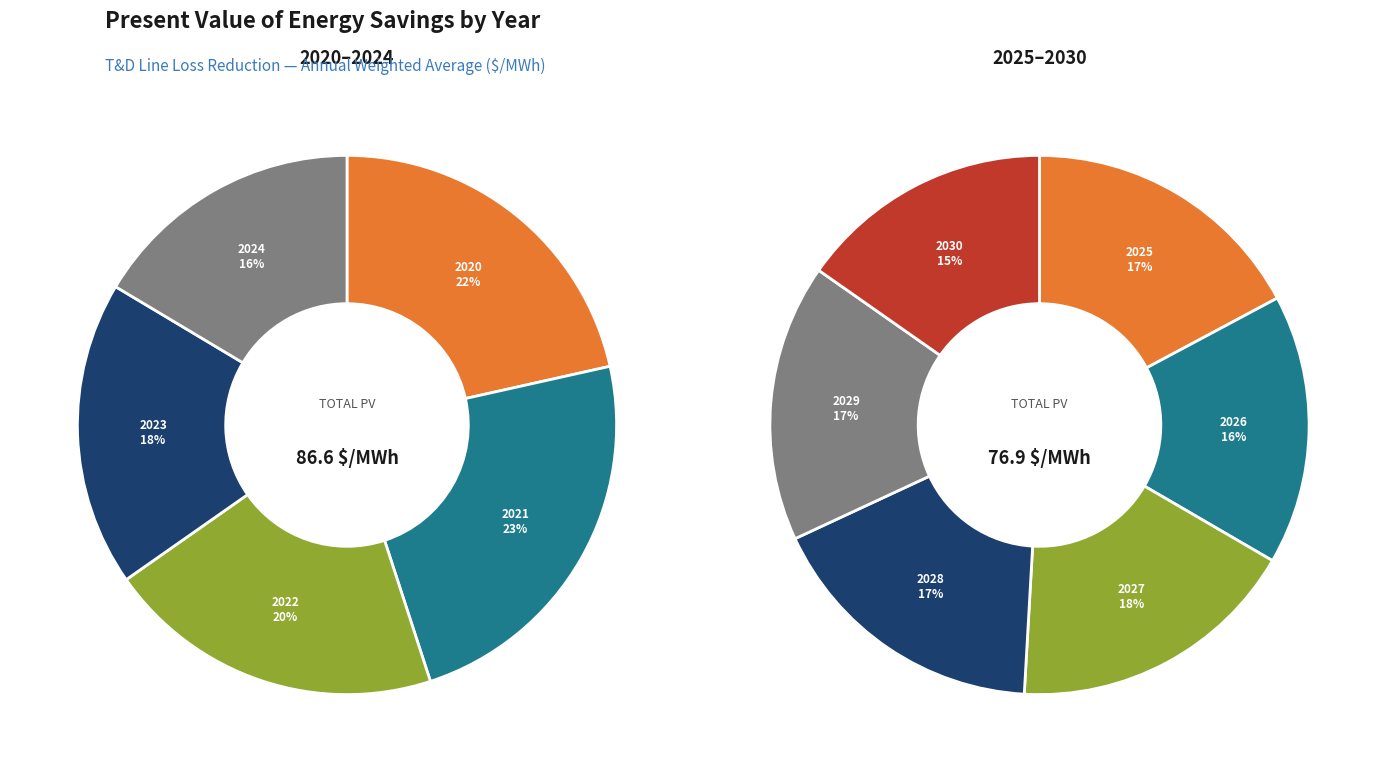

Is there any slice that represents more than half of the pie?

No